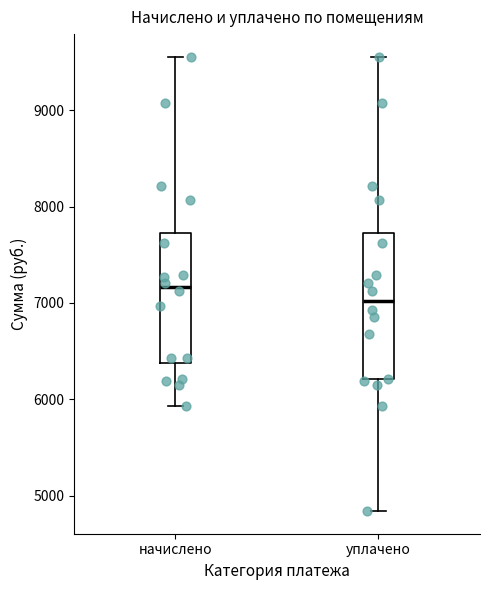

Where does the upper whisker of the box for уплачено end on the y-axis? The values are not printed on the chart, so give them approximately, as read against the axis.

9600